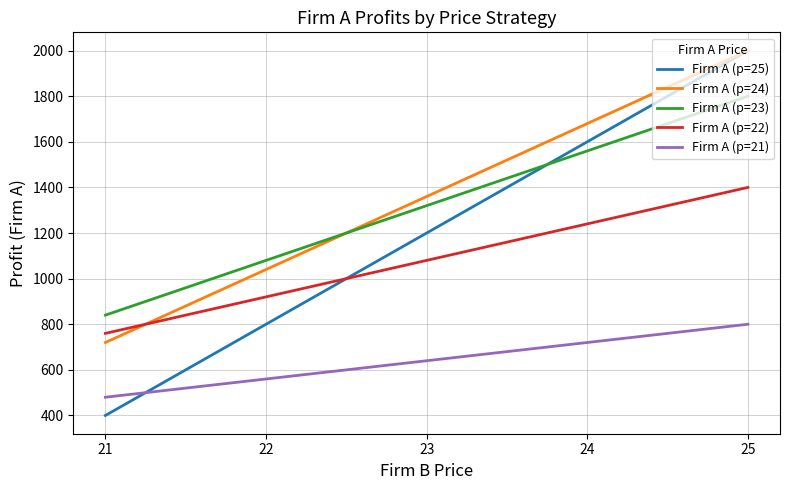

What is the approximate value of Firm A (p=25) at 21, to the nearest 50?

400